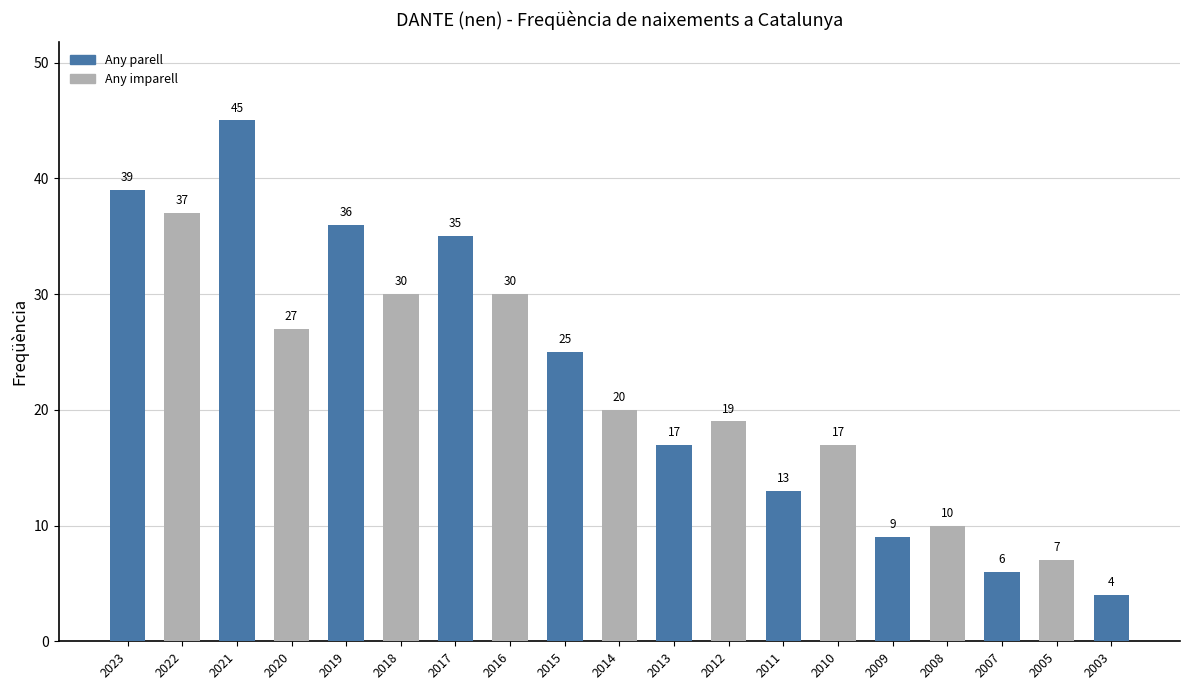

True or false: the data shows 17 at 2018.

False